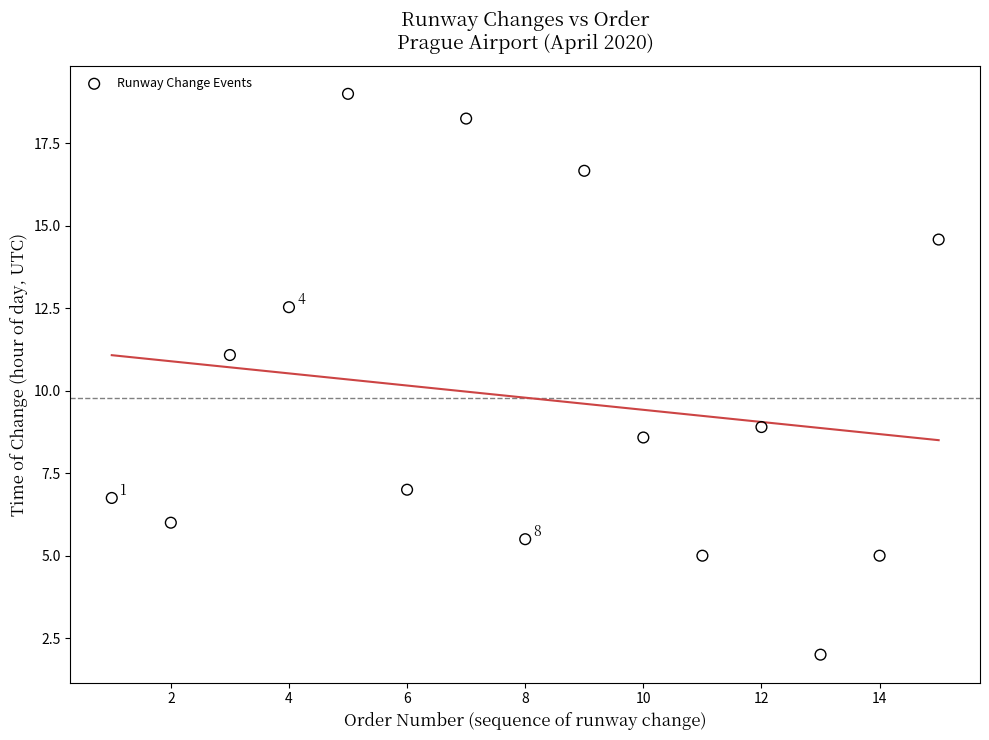

What is the range of X values (max minus min)?

14.0